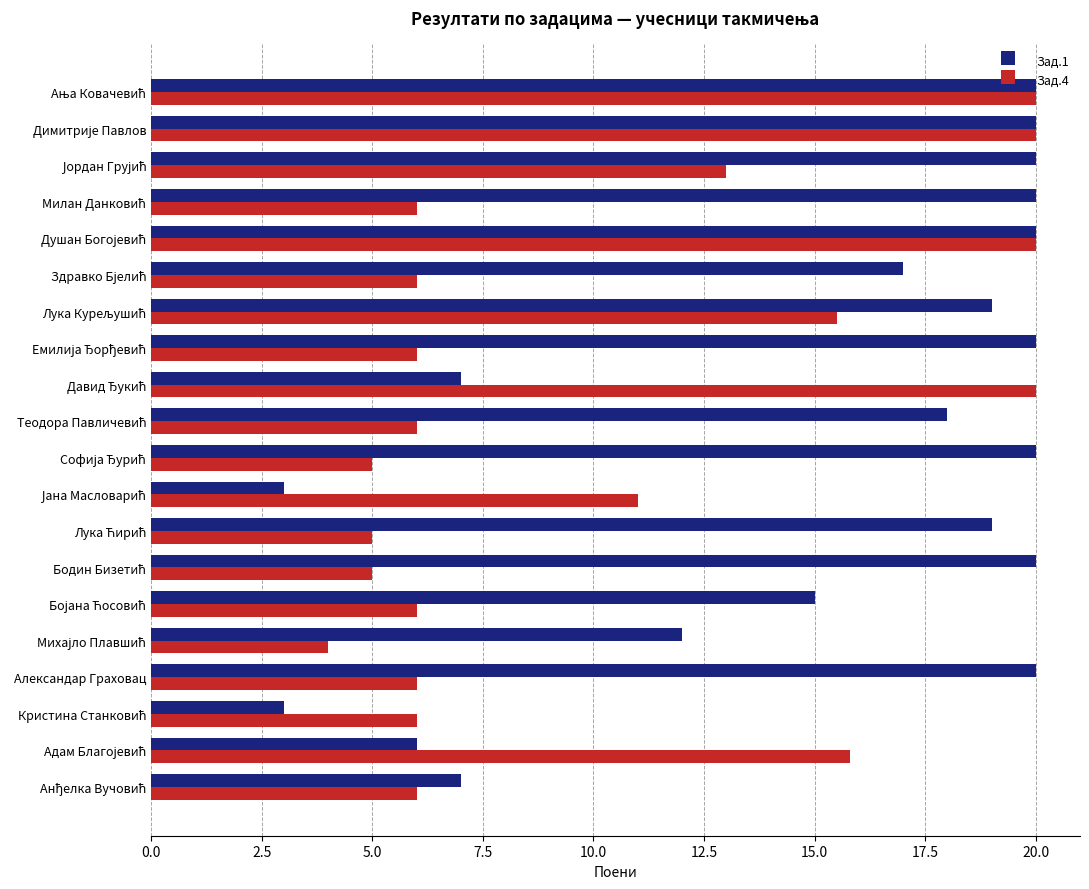

The Зад.4 series shows 6.0 at Александар Граховац. True or false?

True